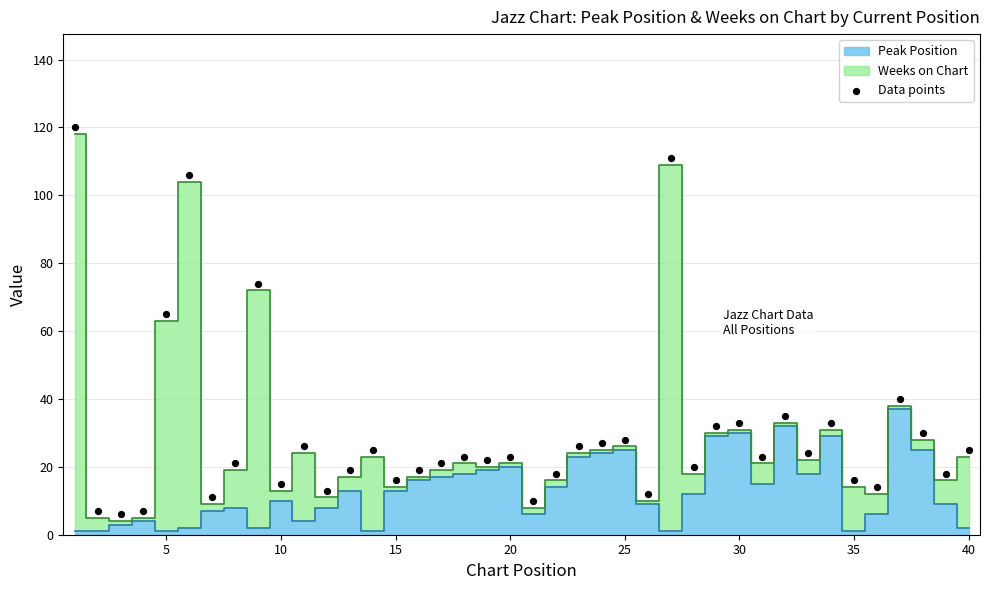

What Y value in the scatter plot is closest to 63?

65